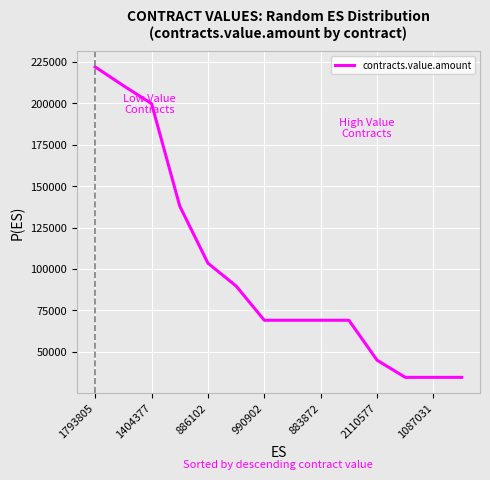

Reading left to right, extract all data points from this chart.

222000.0	210691.9	199831.9	137931.0	103448.3	89655.2	68965.5	68965.5	68965.5	68965.5	44827.6	34482.8	34482.8	34482.8